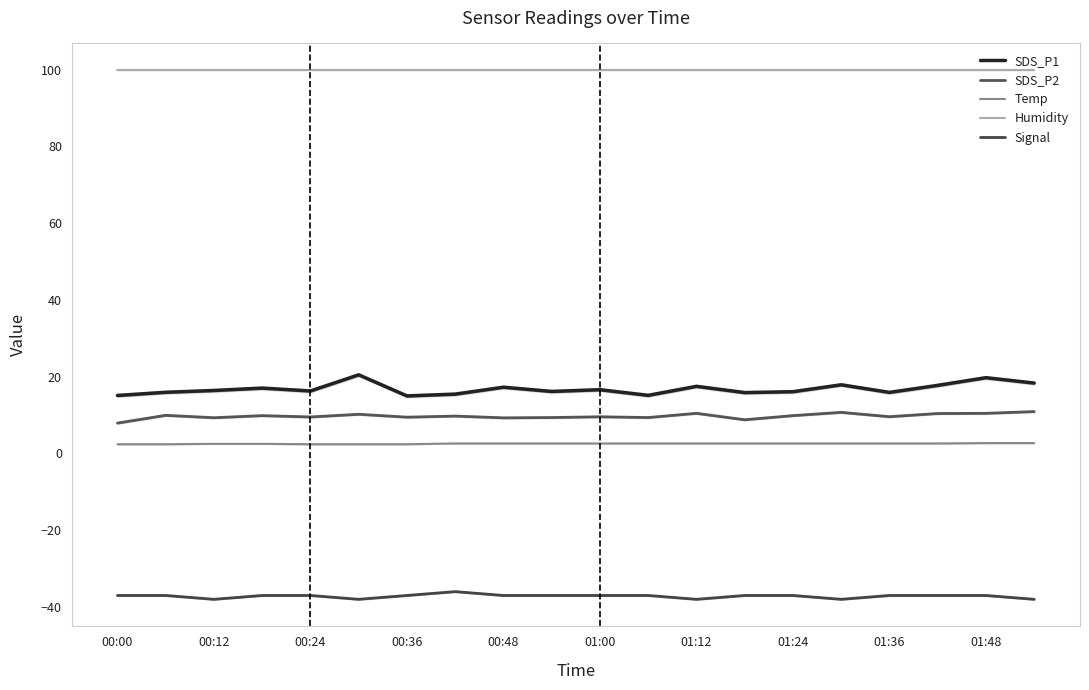

What is the difference between the second highest and second lowest values in the SDS_P2 series?

1.9